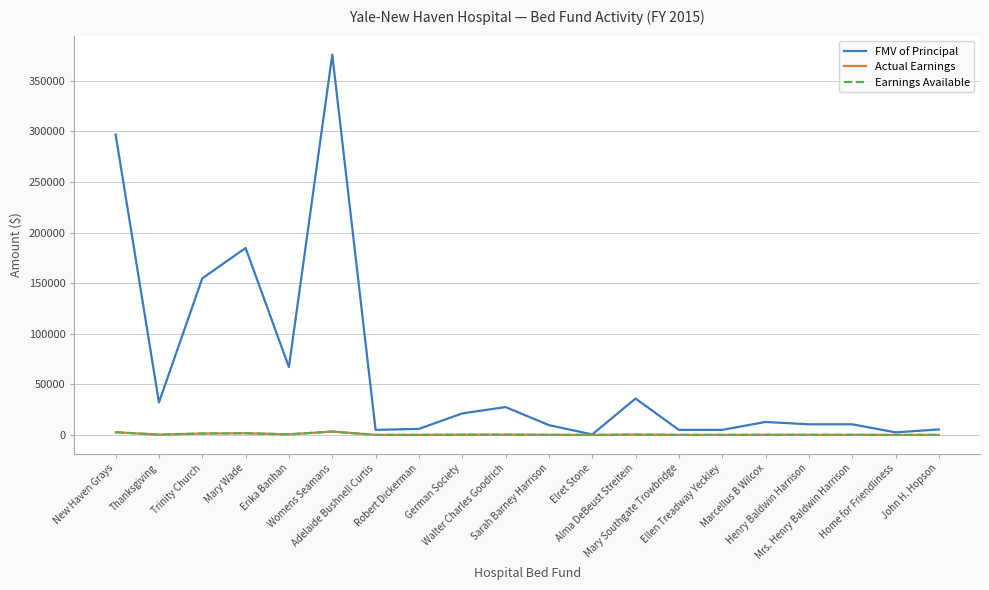

How many lines are shown in the chart?

3